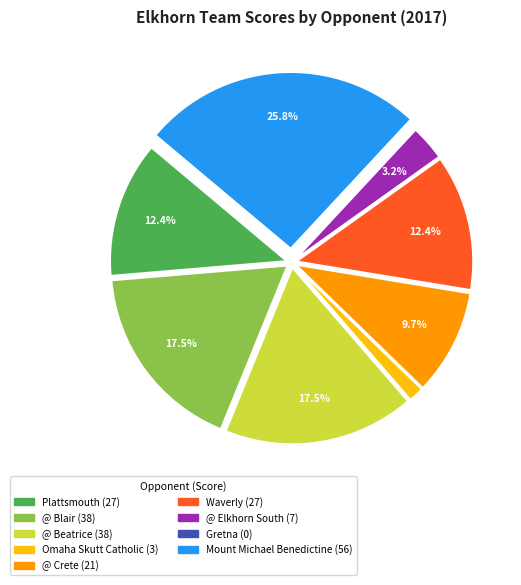

To the nearest percent, what portion does Plattsmouth represent?

12%